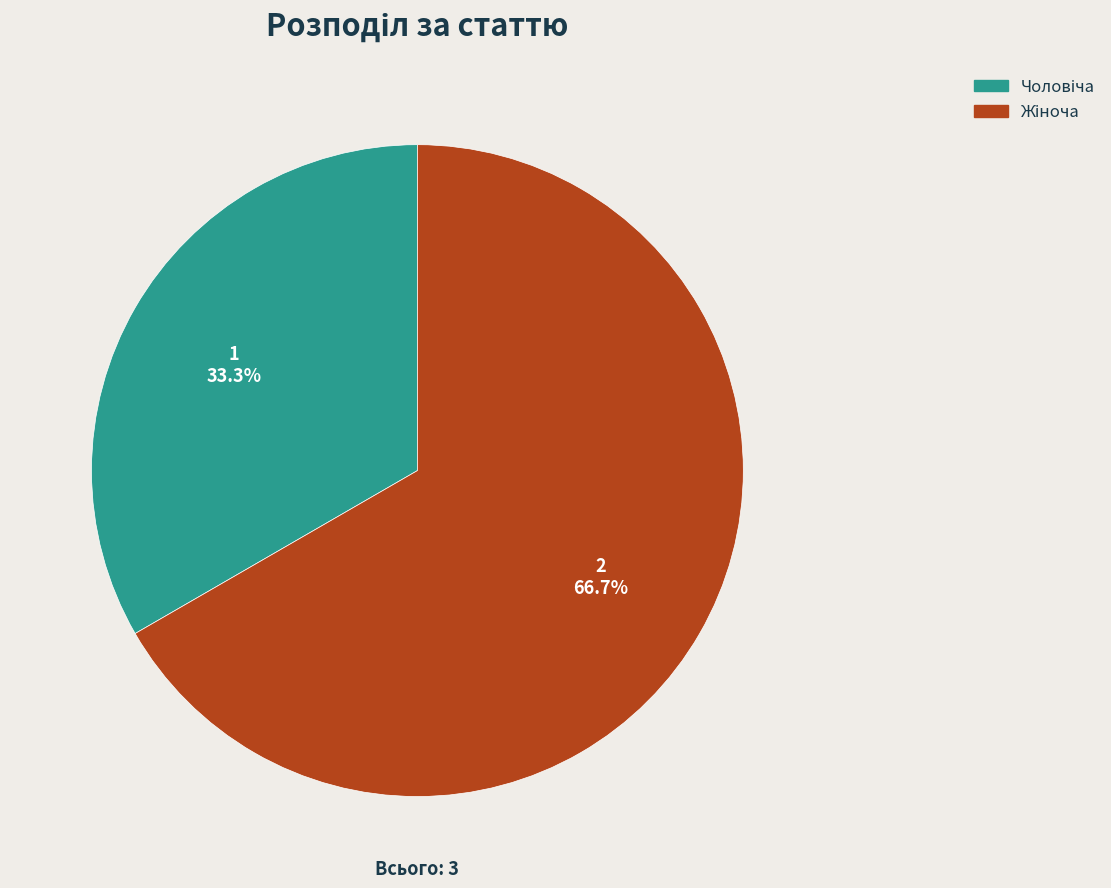

Does any single category account for the majority?

Yes